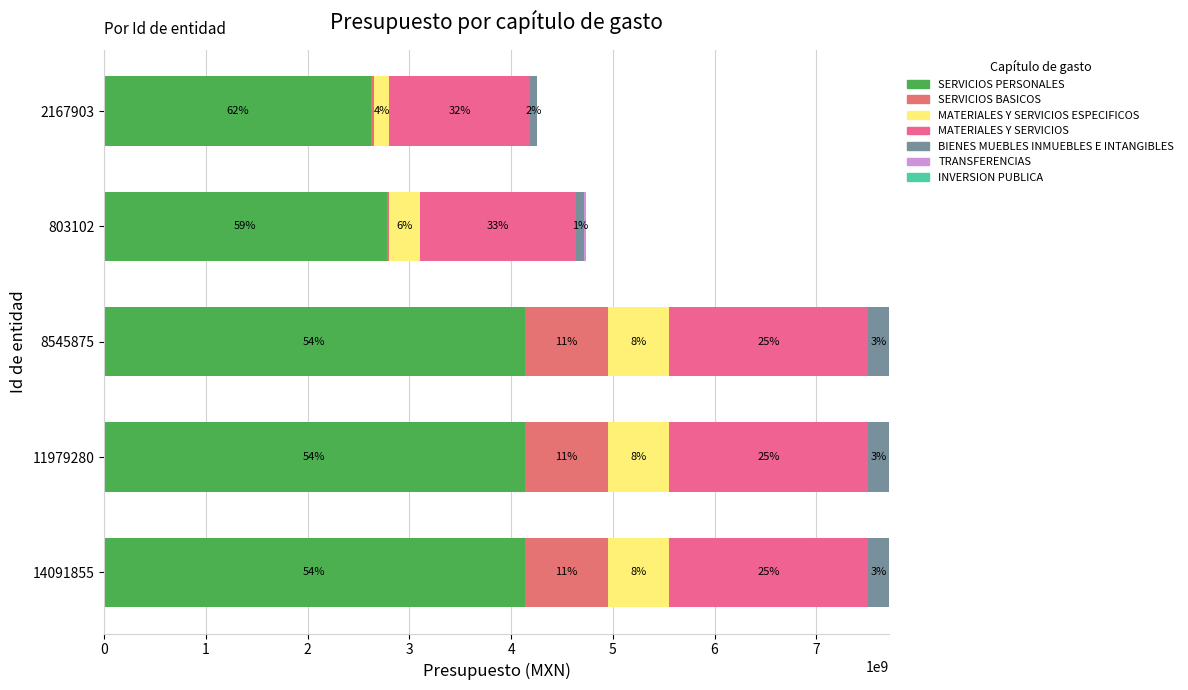

Reading left to right, transcribe all the data shown in this chart.

SERVICIOS PERSONALES: 4131509490.0	4131509490.0	4131509490.0	2777090906.0	2627151236.0
SERVICIOS BASICOS: 818773307.7	818773307.7	818773307.7	23991509.0	26509286.0
MATERIALES Y SERVICIOS ESPECIFICOS: 604960937.1	604960937.1	604960937.1	299351768.0	149779692.0
MATERIALES Y SERVICIOS: 1948790389.0	1948790389.0	1948790389.0	1541847708.0	1383235137.0
BIENES MUEBLES INMUEBLES E INTANGIBLES: 212579363.0	212579363.0	212579363.0	70053539.0	70000000.0
TRANSFERENCIAS: 0.0	0.0	0.0	24339921.0	0.0